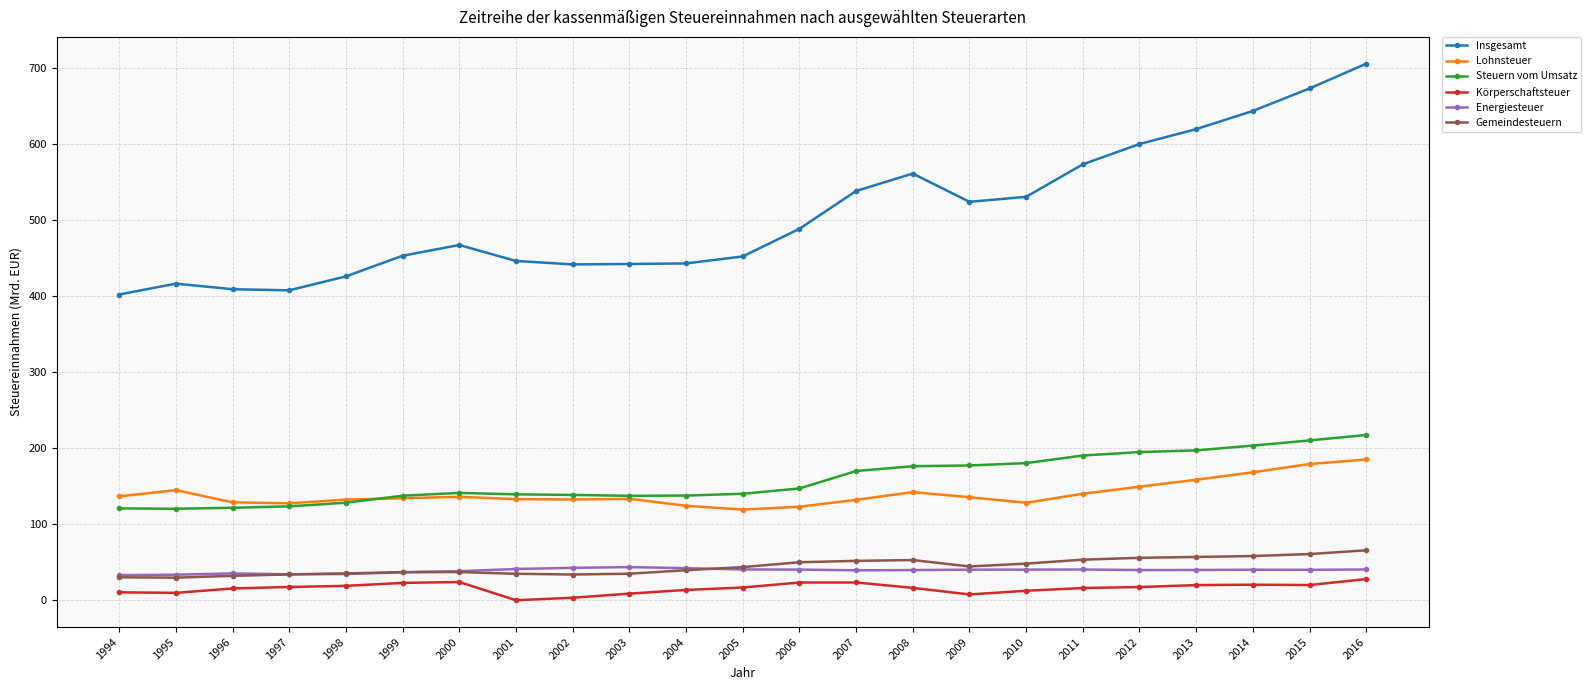

How many values in the Insgesamt series are below 467?

11